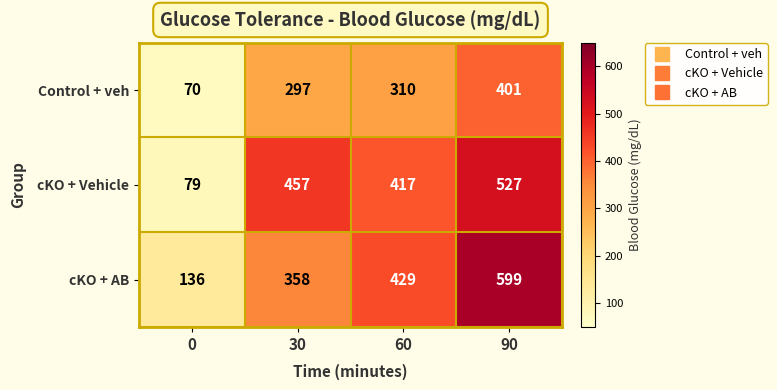

What is the spread (max minus min) of values at 30?

160